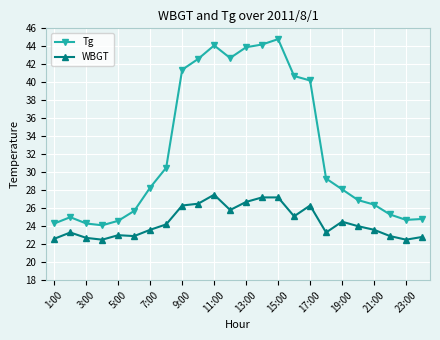

What is the minimum value shown in the chart?

22.5